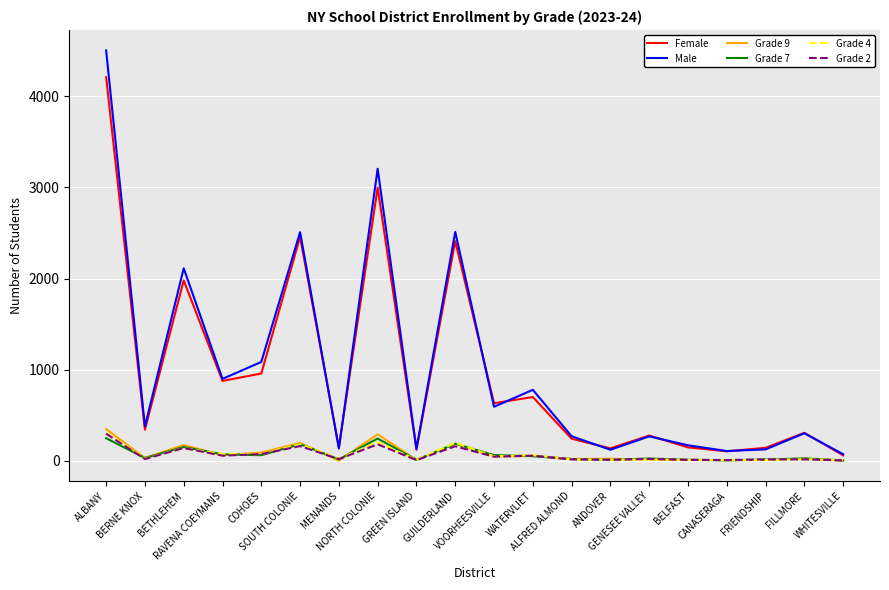

Which series changed the most between GREEN ISLAND and WATERVLIET?

Male